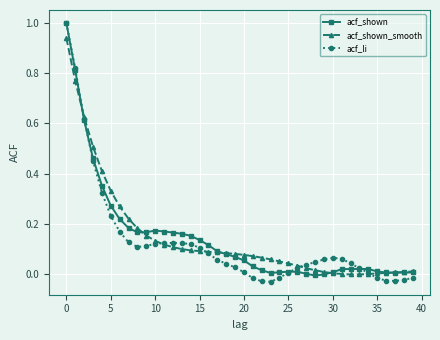

What is the greatest value displayed?

1.0